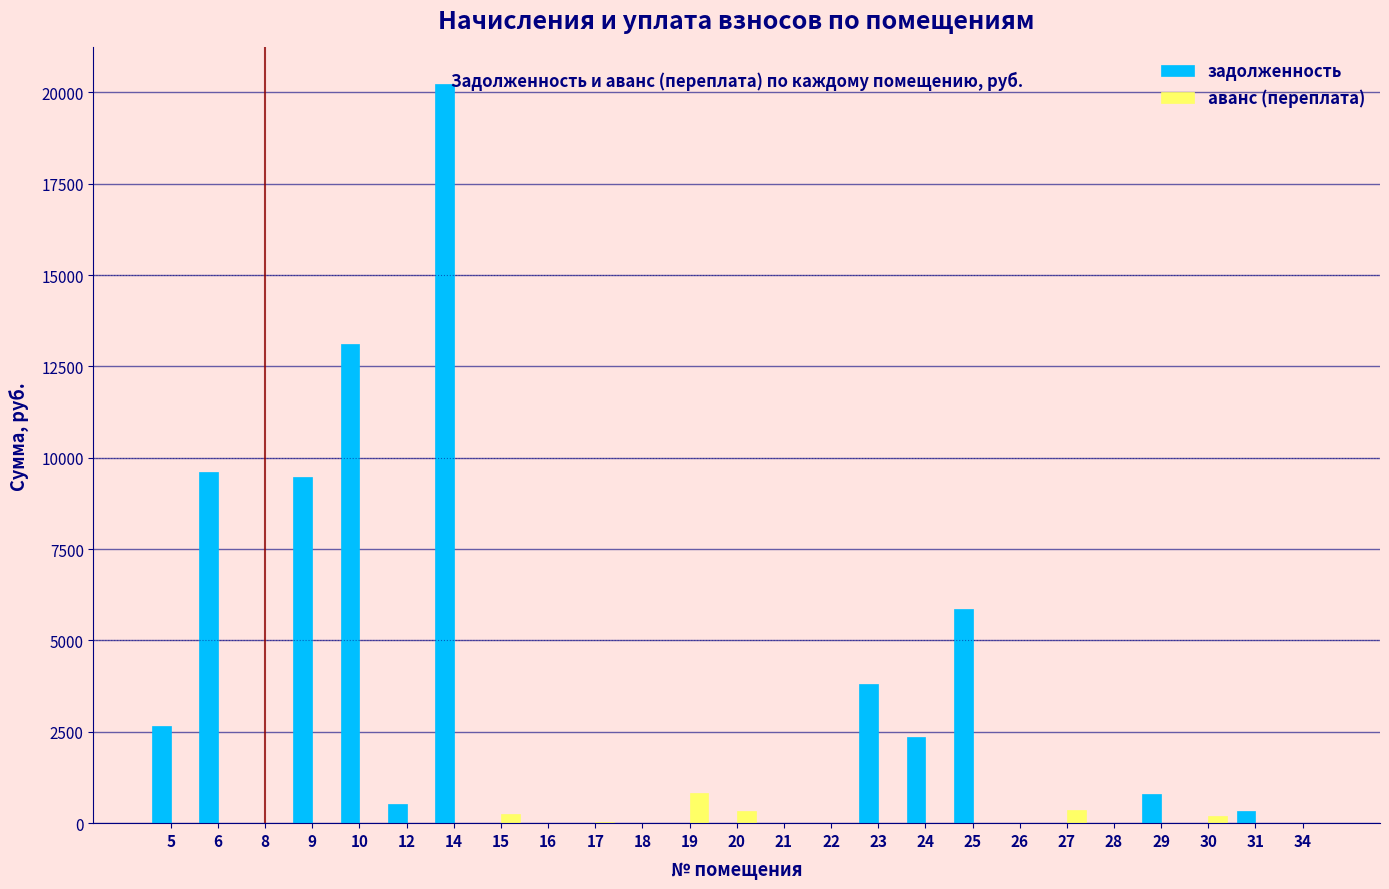

Between 10 and 15, which series saw the biggest shift?

задолженность